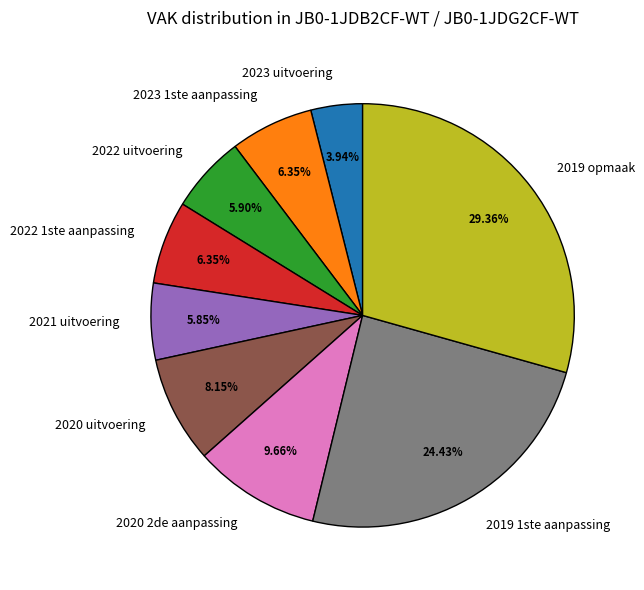

What percentage is the 2023 uitvoering slice, to the nearest percent?

4%